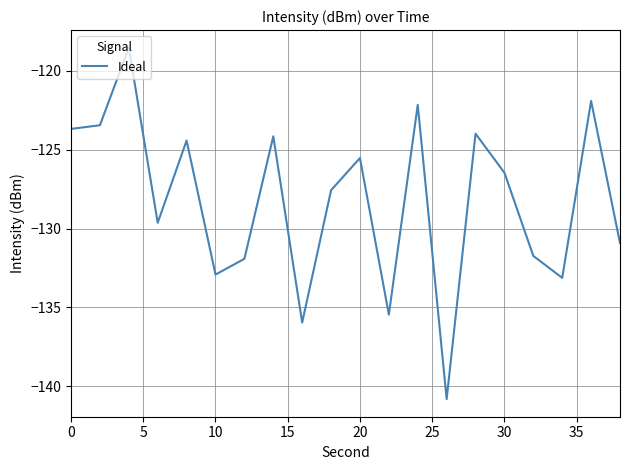

What is the difference between the maximum and minimum values?

22.3